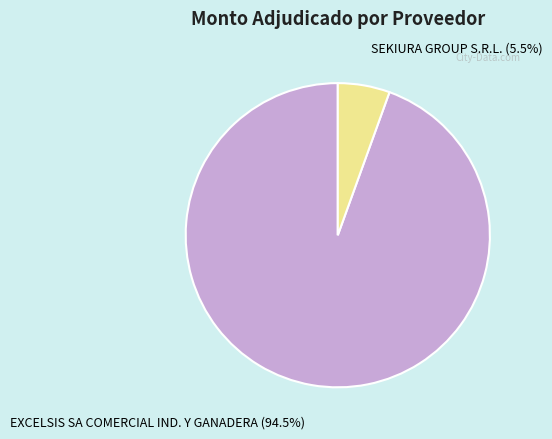

The EXCELSIS SA COMERCIAL IND. Y GANADERA slice represents 83% of the pie. True or false?

False